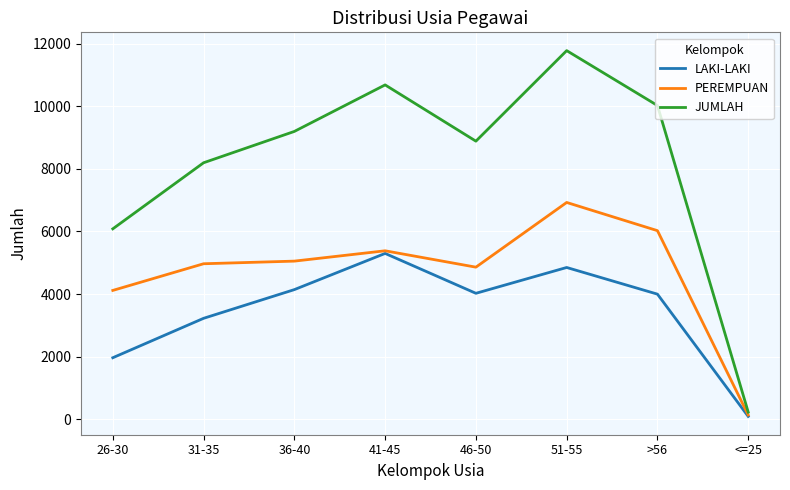

The LAKI-LAKI series shows 4850 at 51-55. True or false?

True